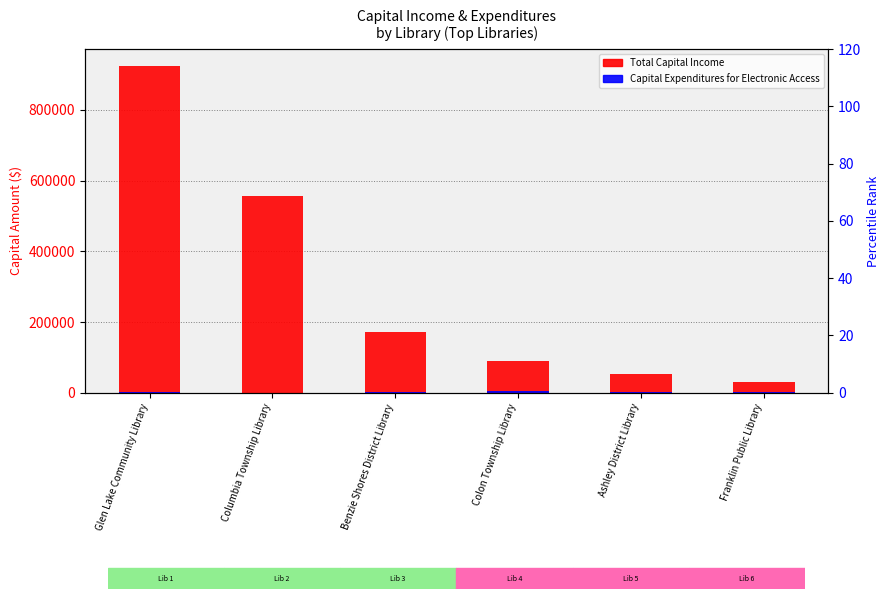

What is the label of the 2nd bar from the left?

Columbia Township Library